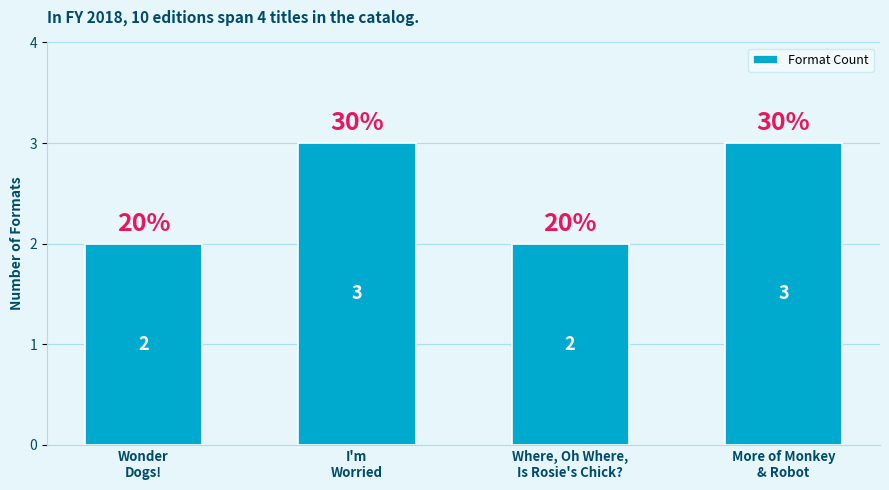

Reading right to left, what are all the values shown in this chart?

More of Monkey
& Robot=3	Where, Oh Where,
Is Rosie's Chick?=2	I'm
Worried=3	Wonder
Dogs!=2